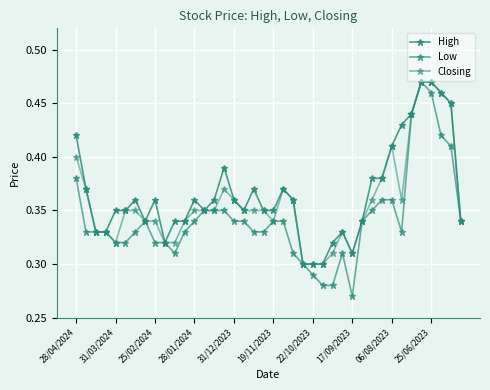

Is this an area chart (filled region under the line)?

No